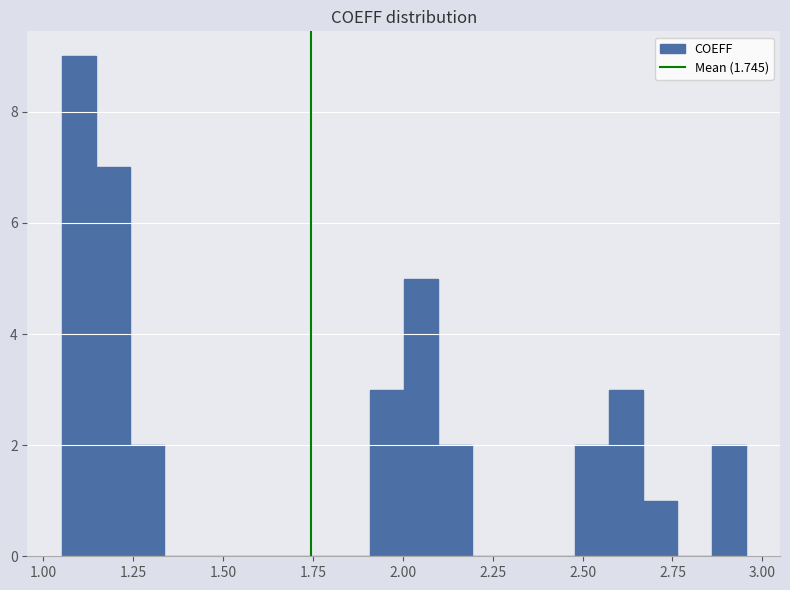

Read against the x-axis, roughly where is the centre of the tallest bar?

1.10